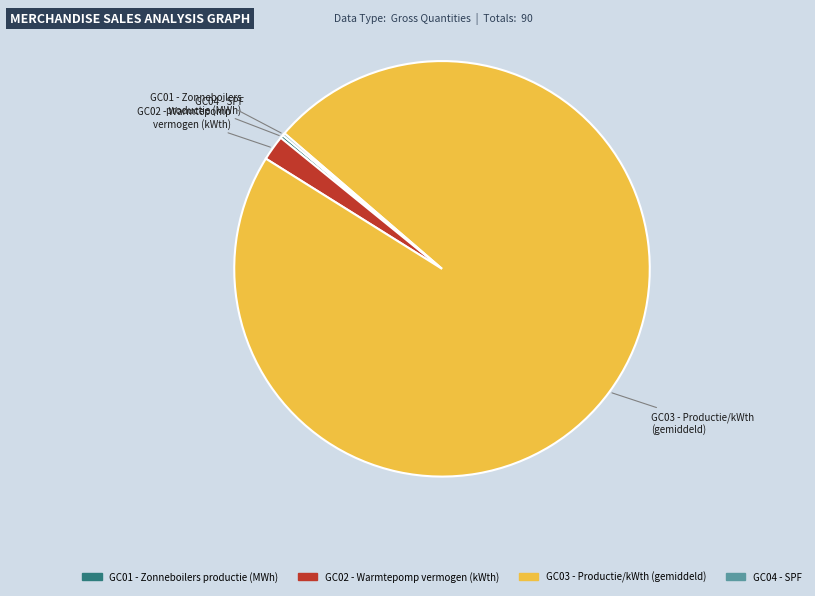

Is there a majority slice in this chart?

Yes